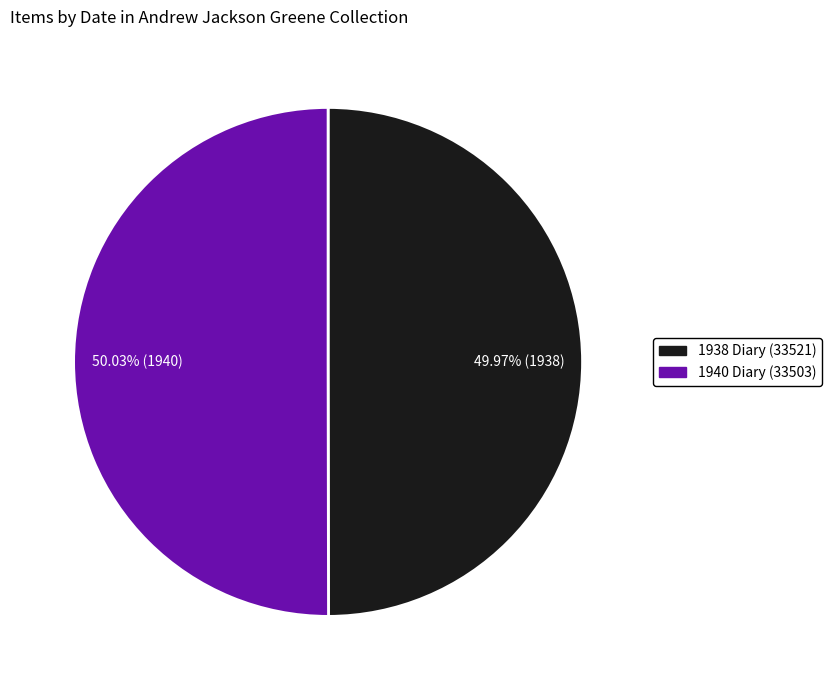

What percentage is the 1940 Diary (33503) slice, to the nearest percent?

50%